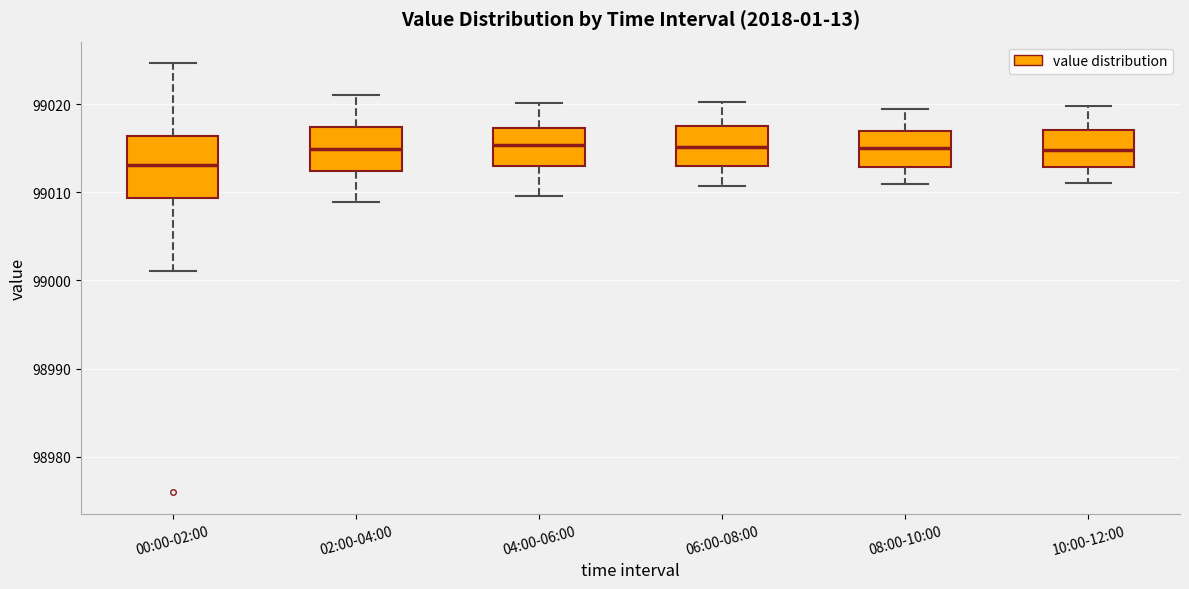

Reading left to right, read every box against the y-axis: the position of its median line, the range the box covers, and the ends of its whiskers. The values are not printed on the chart, so give them approximately, as read against the axis.

00:00-02:00: median 99013, box 99009 to 99016, whiskers 99001 to 99025
02:00-04:00: median 99015, box 99012 to 99017, whiskers 99009 to 99021
04:00-06:00: median 99015, box 99013 to 99017, whiskers 99010 to 99020
06:00-08:00: median 99015, box 99013 to 99018, whiskers 99011 to 99020
08:00-10:00: median 99015, box 99013 to 99017, whiskers 99011 to 99020
10:00-12:00: median 99015, box 99013 to 99017, whiskers 99011 to 99020